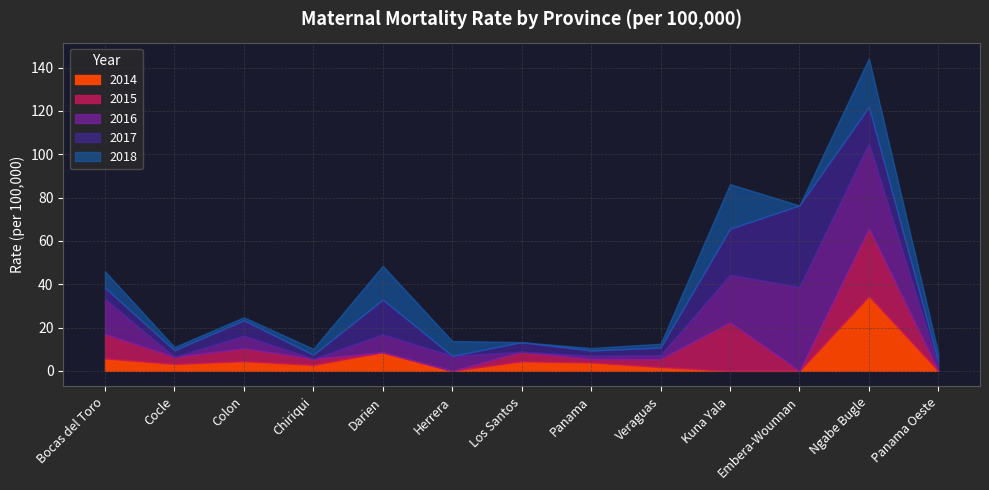

Reading left to right, what are all the values shown in this chart?

2014: Bocas del Toro=5.8	Cocle=3.2	Colon=4.5	Chiriqui=2.8	Darien=8.6	Herrera=0.0	Los Santos=4.4	Panama=3.9	Veraguas=1.8	Kuna Yala=0.0	Embera-Wounnan=0.0	Ngabe Bugle=34.5	Panama Oeste=0.0
2015: Bocas del Toro=11.2	Cocle=3.2	Colon=5.9	Chiriqui=2.8	Darien=0.0	Herrera=0.0	Los Santos=4.4	Panama=1.6	Veraguas=3.6	Kuna Yala=22.4	Embera-Wounnan=0.0	Ngabe Bugle=31.3	Panama Oeste=0.0
2016: Bocas del Toro=16.2	Cocle=0.0	Colon=5.8	Chiriqui=0.0	Darien=8.2	Herrera=6.9	Los Santos=0.0	Panama=1.5	Veraguas=1.8	Kuna Yala=21.9	Embera-Wounnan=38.7	Ngabe Bugle=39.1	Panama Oeste=2.1
2017: Bocas del Toro=5.2	Cocle=3.1	Colon=7.2	Chiriqui=1.8	Darien=16.1	Herrera=0.0	Los Santos=4.4	Panama=2.4	Veraguas=3.5	Kuna Yala=21.3	Embera-Wounnan=37.7	Ngabe Bugle=16.9	Panama Oeste=2.0
2018: Bocas del Toro=7.6	Cocle=1.5	Colon=1.4	Chiriqui=2.8	Darien=15.7	Herrera=6.9	Los Santos=0.0	Panama=1.2	Veraguas=1.8	Kuna Yala=20.6	Embera-Wounnan=0.0	Ngabe Bugle=22.5	Panama Oeste=4.0